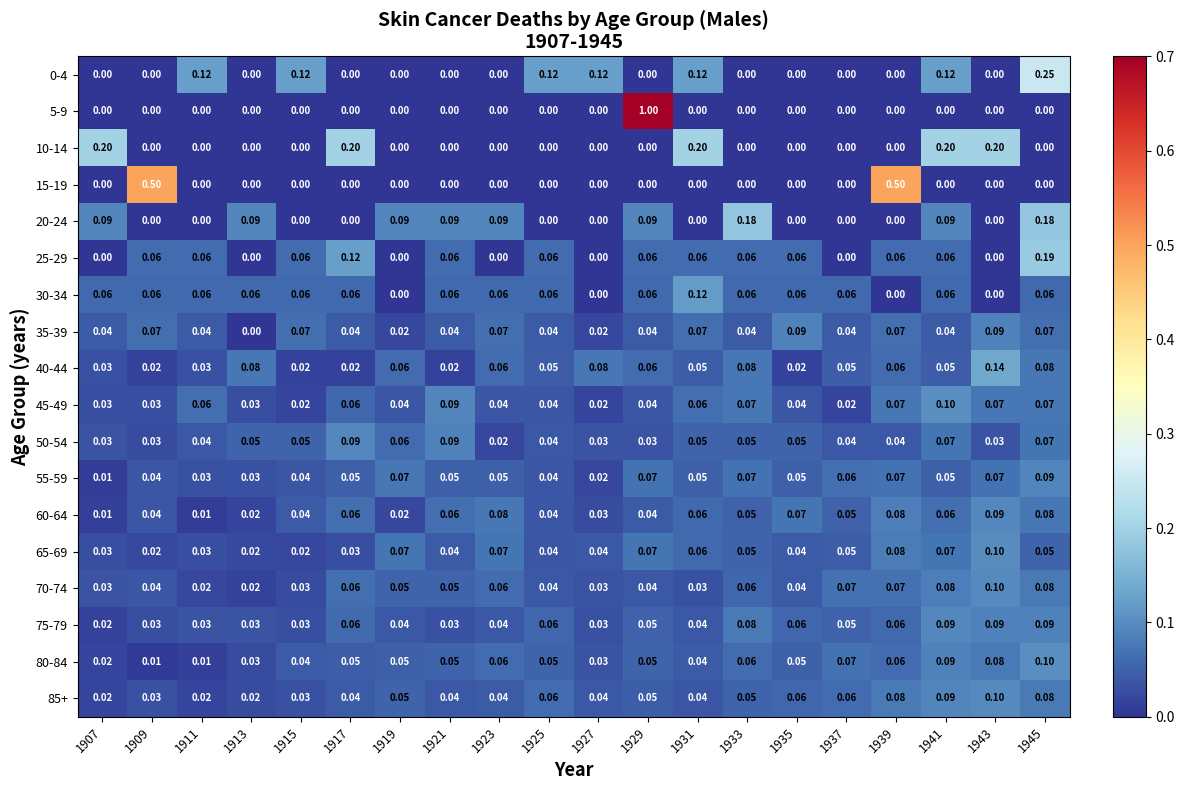

At which category is the sum across all series the highest?

1929